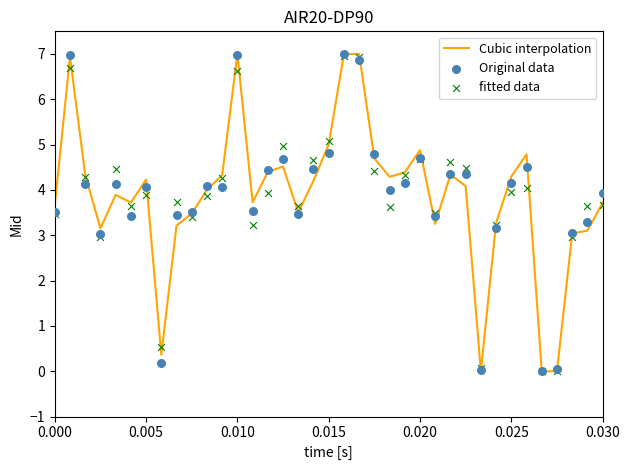

What are all the series names shown in the legend?

Cubic interpolation, Original data, fitted data